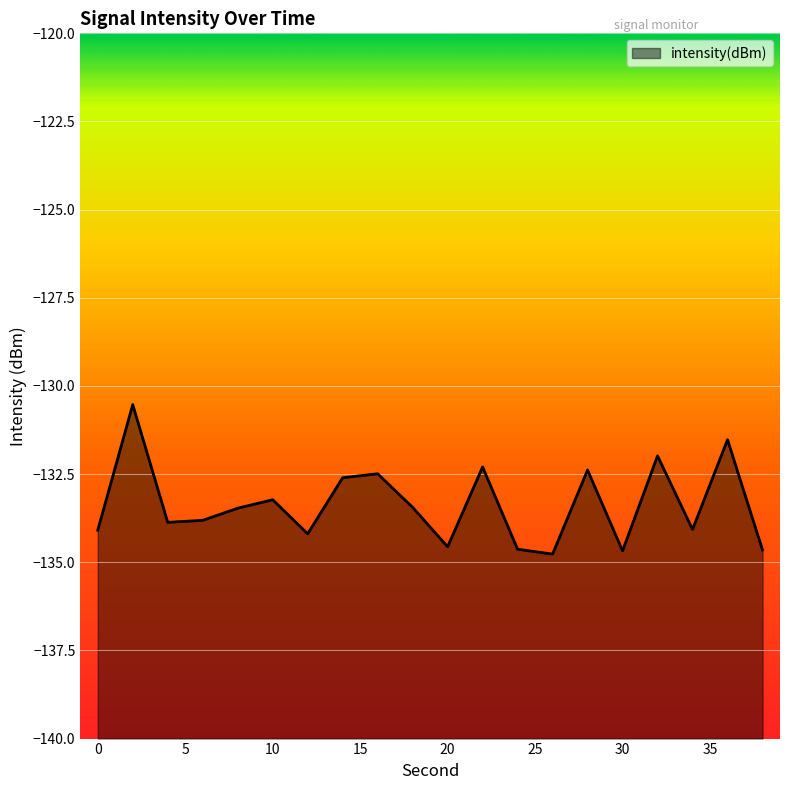

What is the difference between the second highest and second lowest values?

3.2